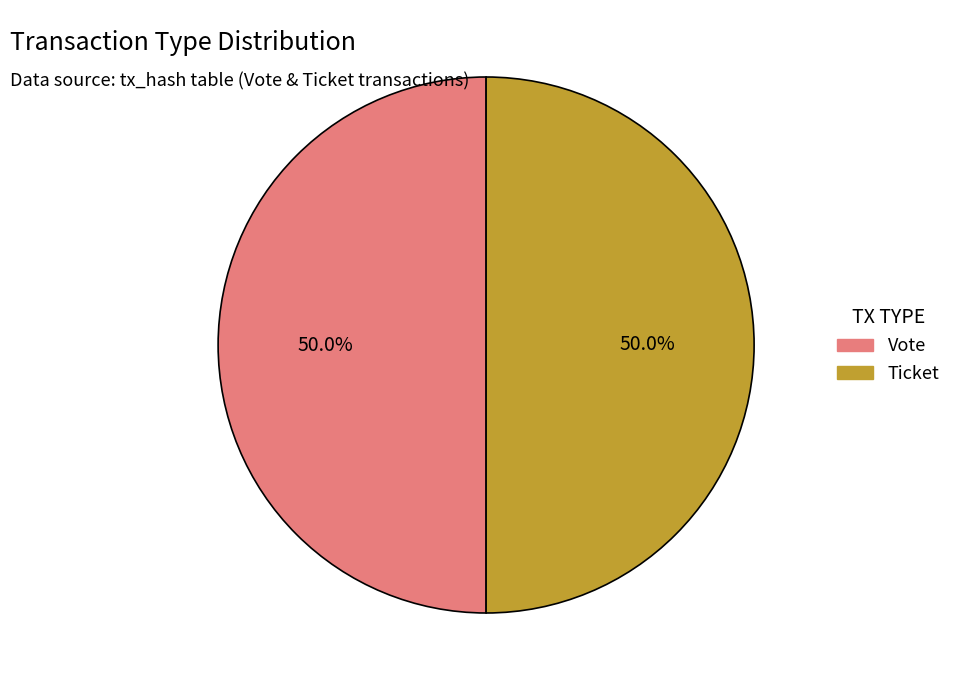

How many slices are in this pie chart?

2